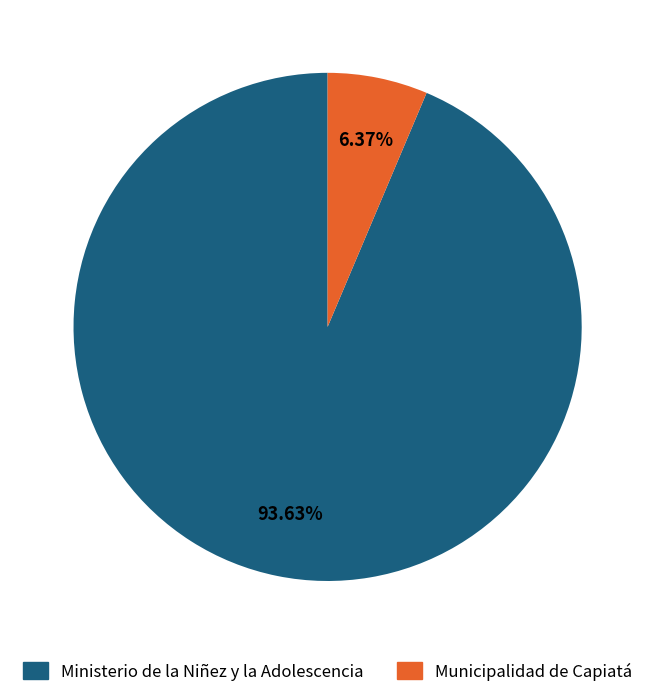

Which category has the biggest portion of the pie?

Ministerio de la Niñez y la Adolescencia